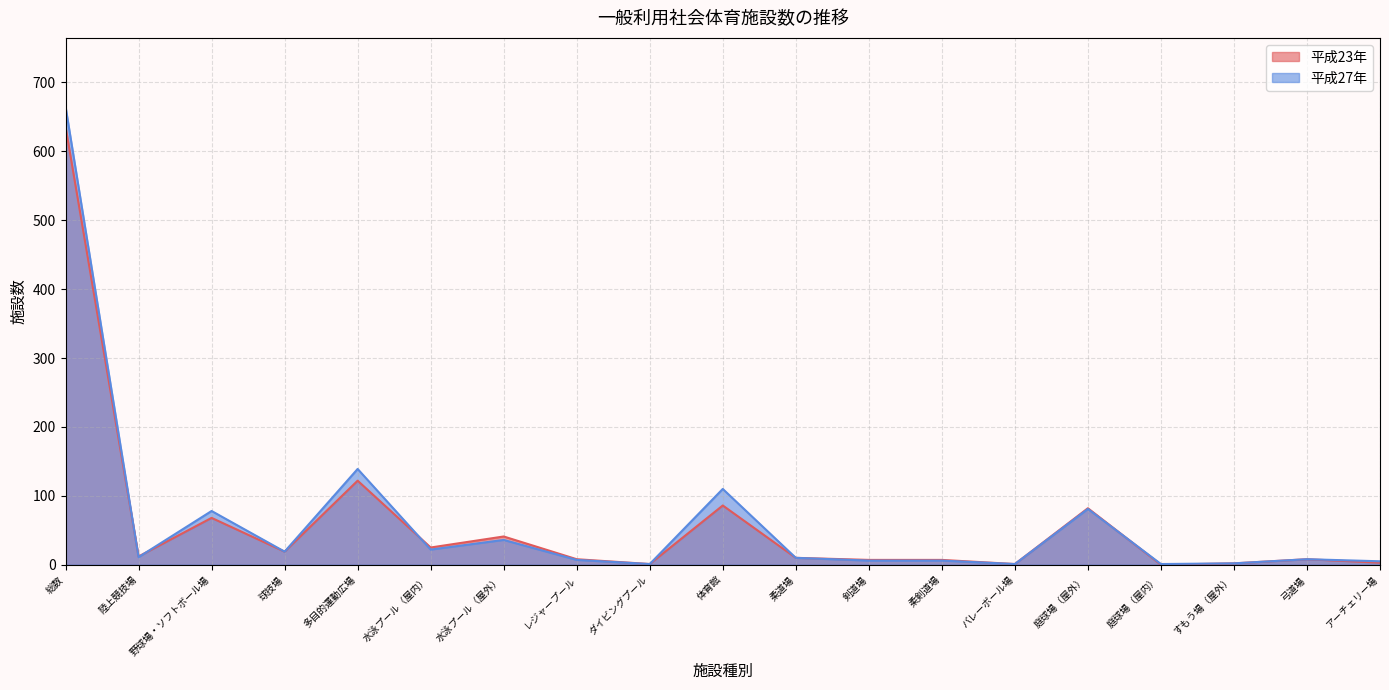

At how many categories does at least one series exceed 609?

1